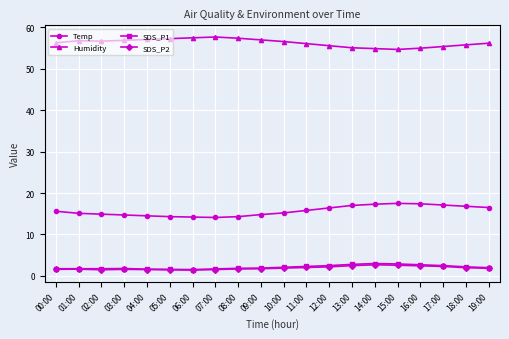

True or false: SDS_P2 has a value of 2.3 at 17:00.

True